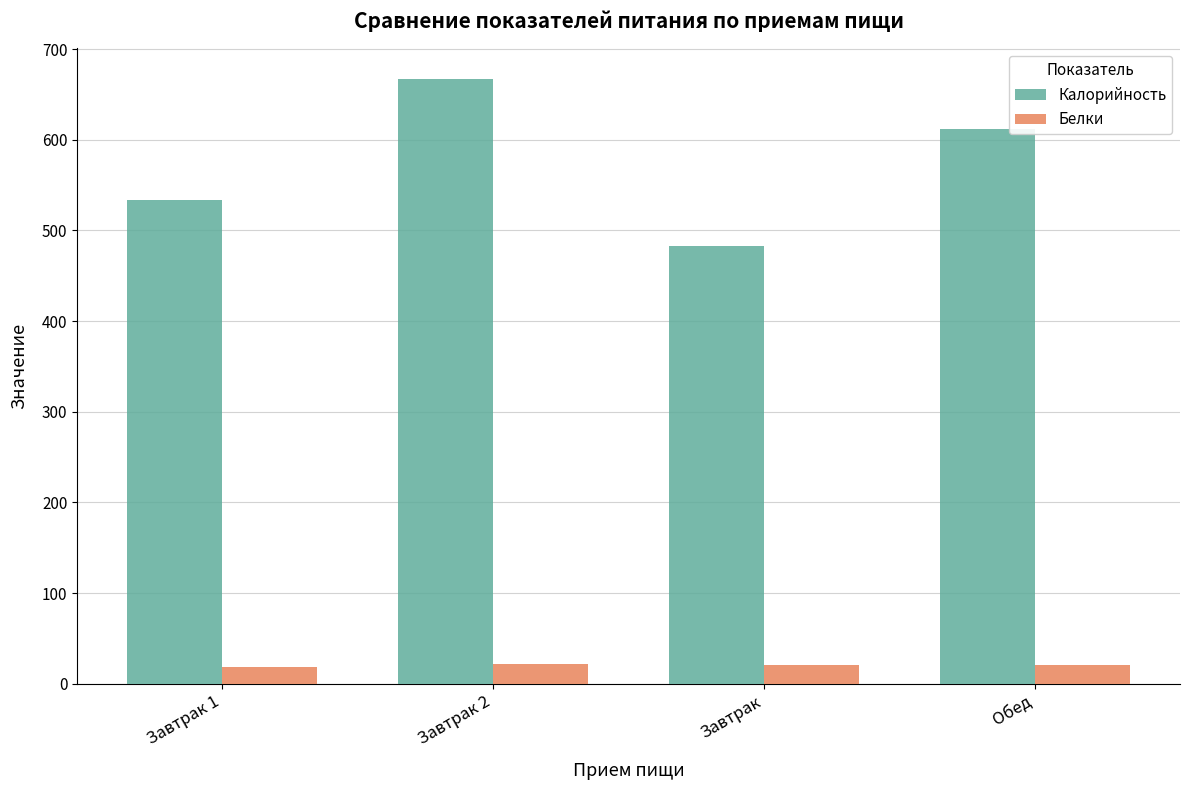

At which label is Калорийность closest to 575?

Обед